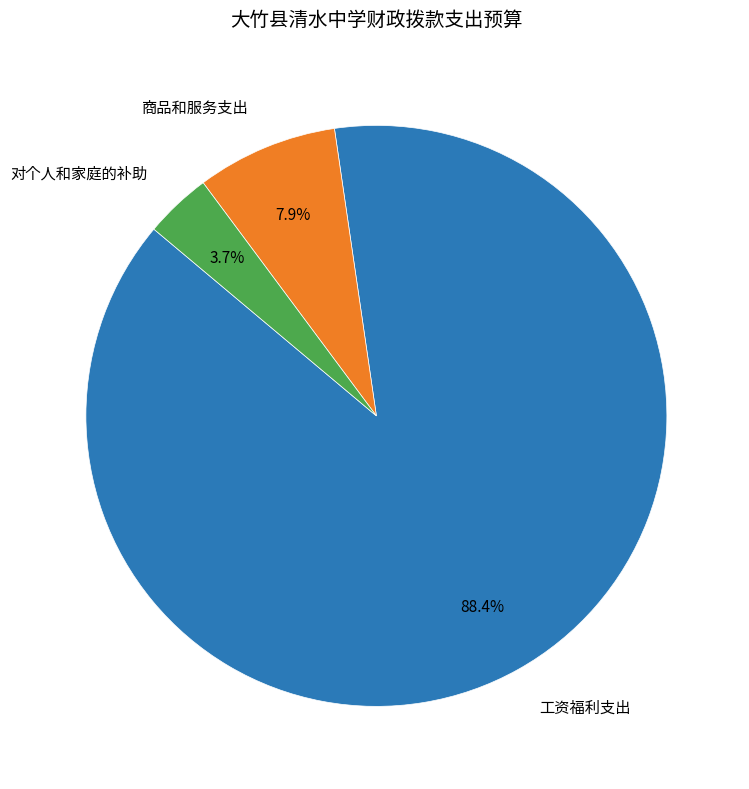

To the nearest percent, what percentage of the pie is 对个人和家庭的补助?

4%